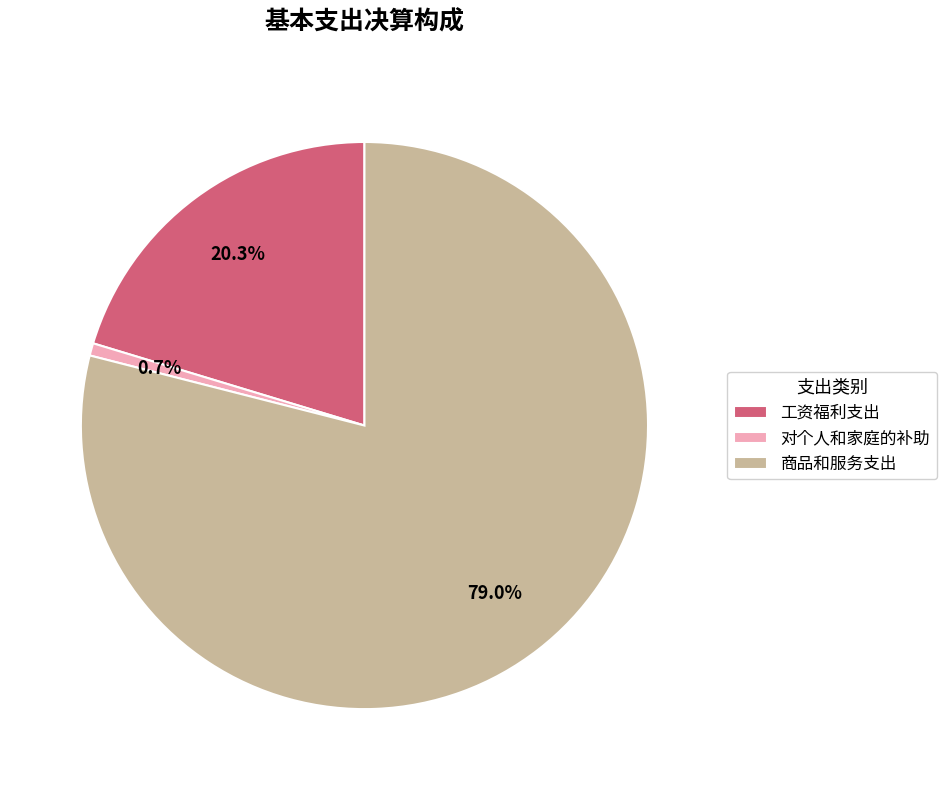

How many slices are in this pie chart?

3